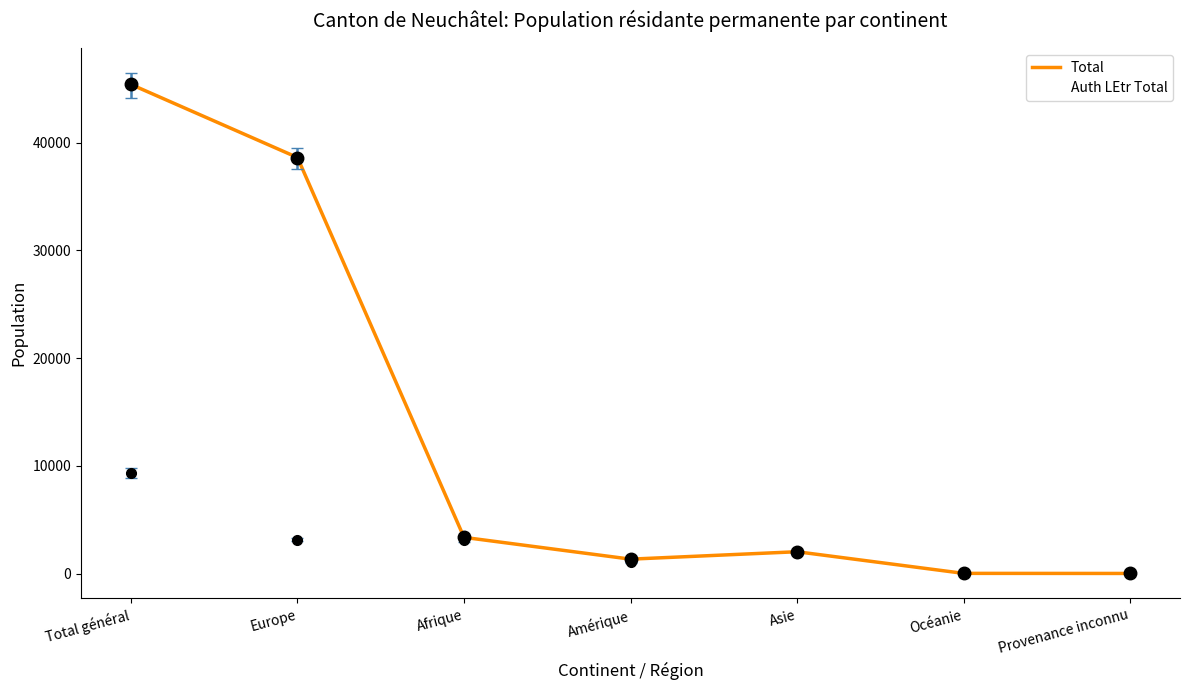

True or false: Total and Auth LEtr Total intersect in this chart.

False